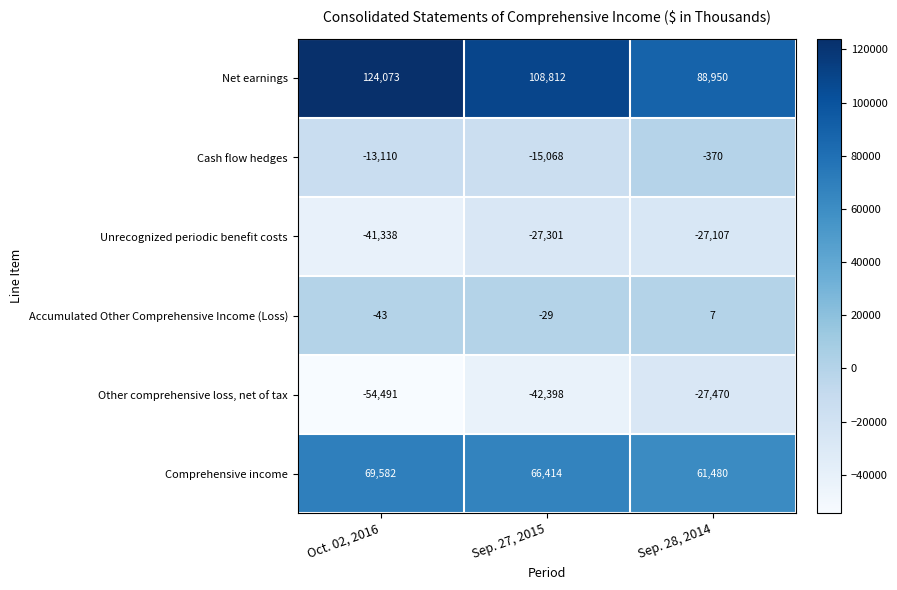

What is the total value across all series at Oct. 02, 2016?

84673